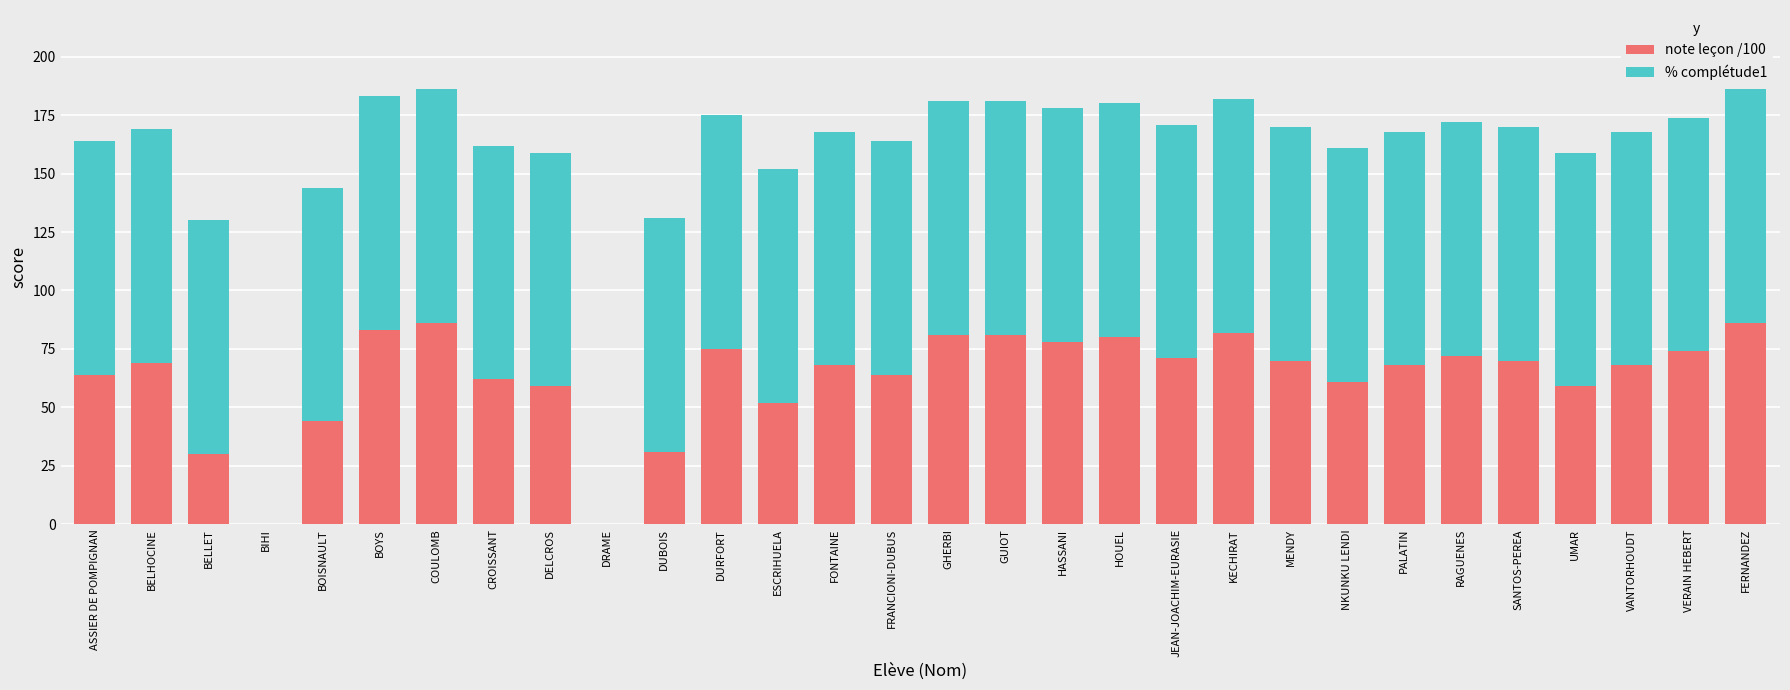

Is it true that note leçon /100 equals 111 at PALATIN?

False